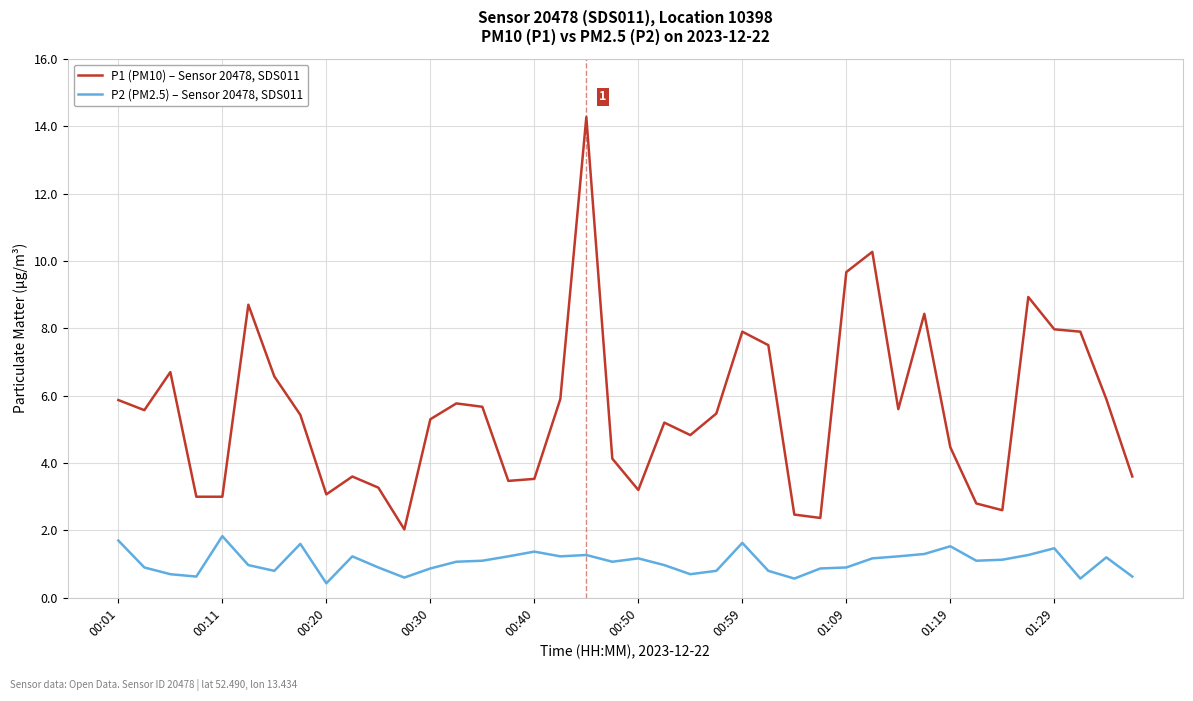

True or false: P1 (PM10) – Sensor 20478, SDS011 and P2 (PM2.5) – Sensor 20478, SDS011 intersect in this chart.

False